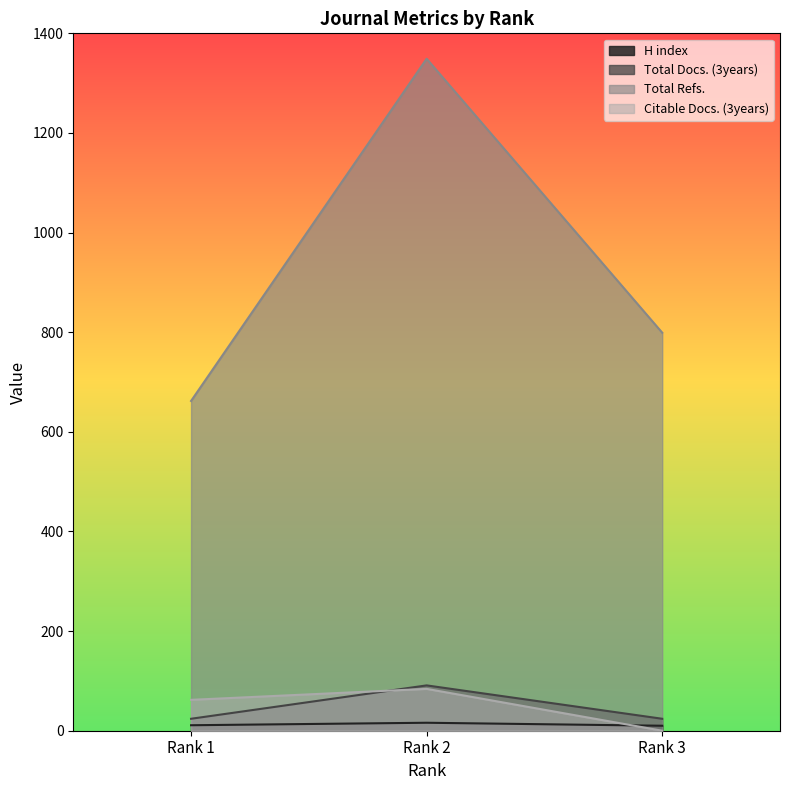

Where is Total Refs. nearest to the value 1005?

Rank 3